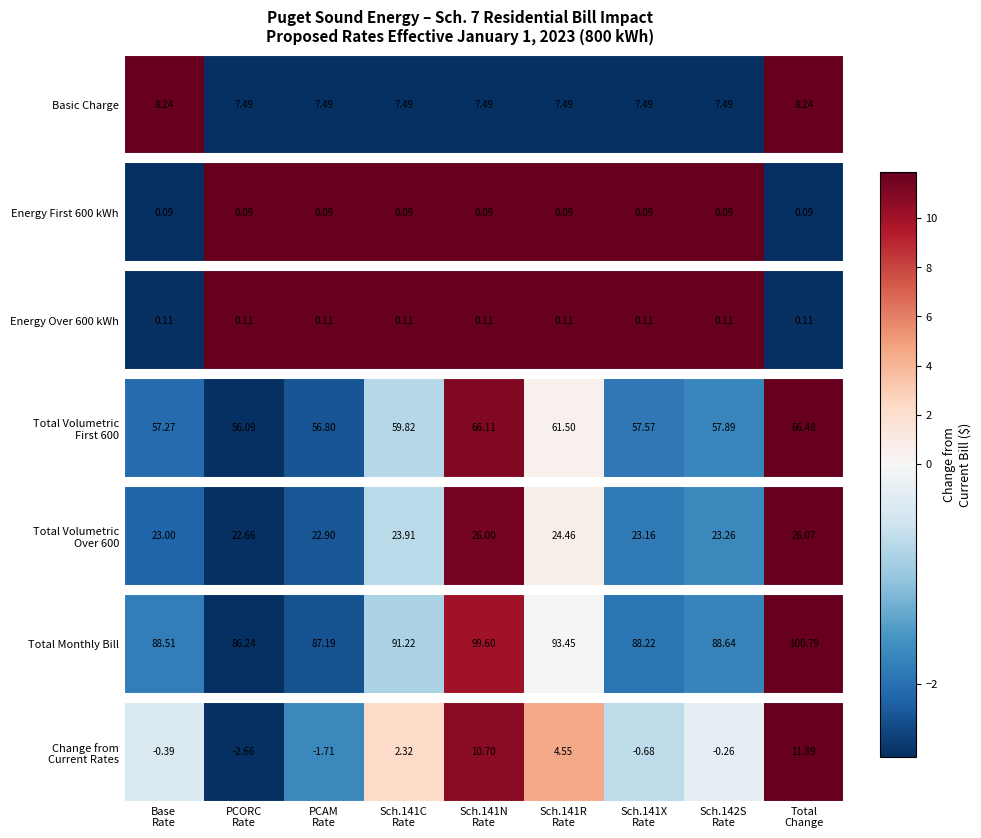

What is the sum of the values at Total
Change and Sch.141X
Rate?

11.2